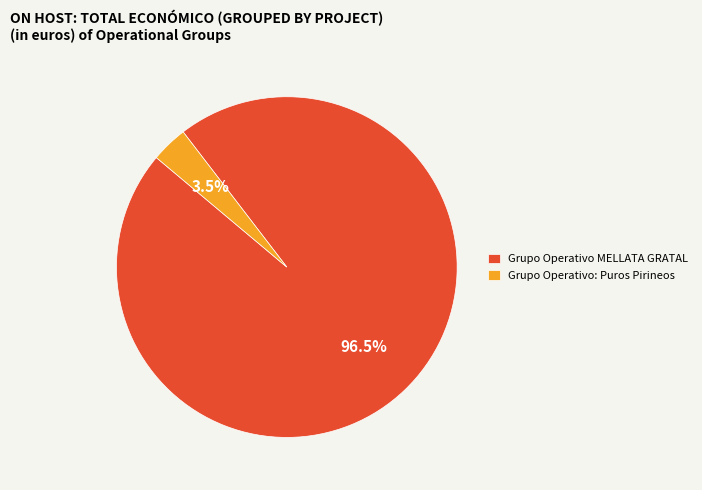

Rank the categories by value from lowest to highest.

Grupo Operativo: Puros Pirineos, Grupo Operativo MELLATA GRATAL